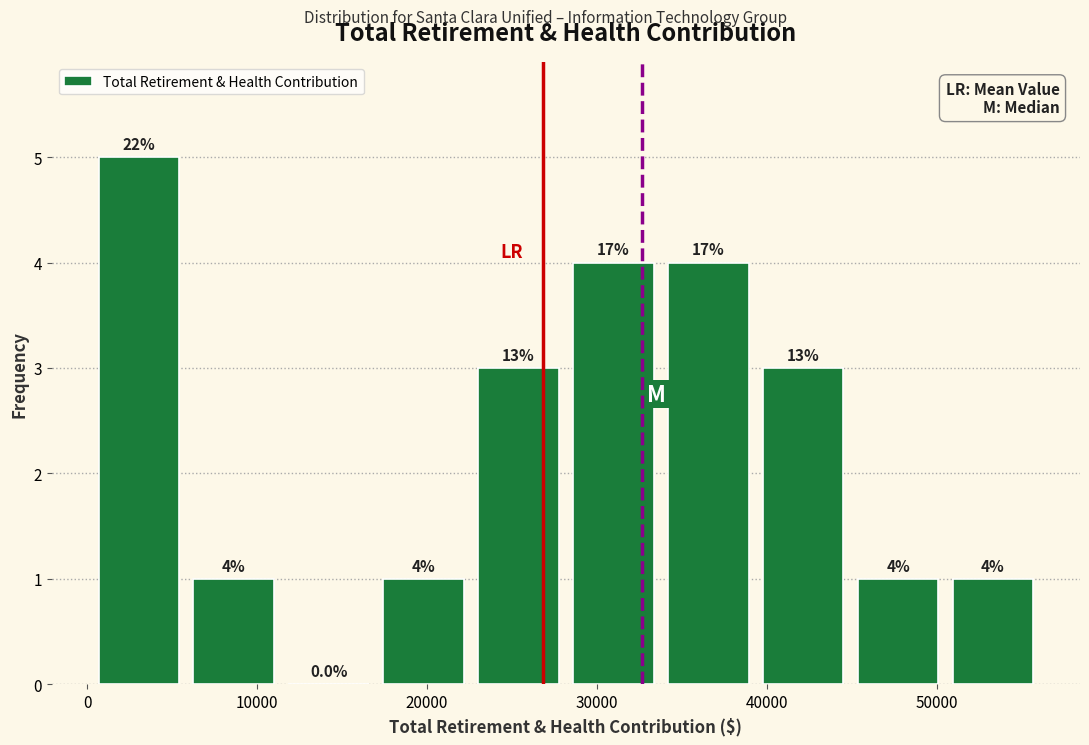

Which range on the x-axis has the tallest bar?

0 to 6000